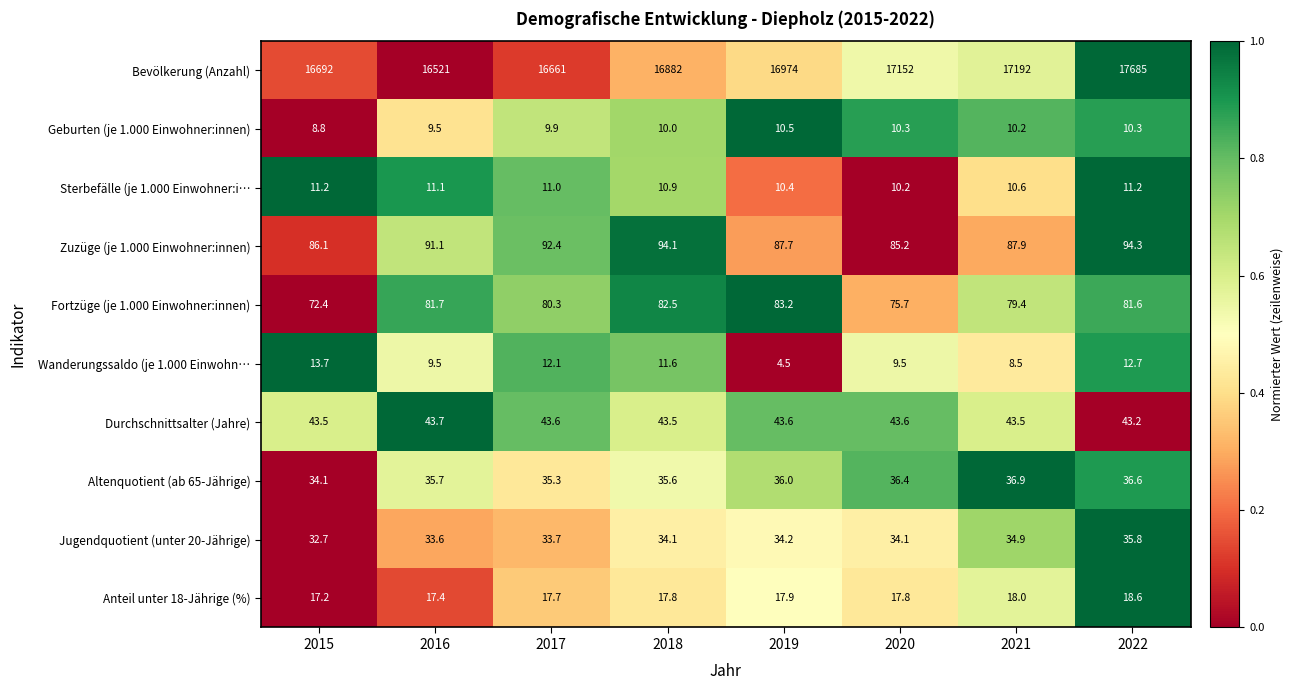

At which label does Sterbefälle (je 1.000 Einwohner:i… first exceed 11?

2015